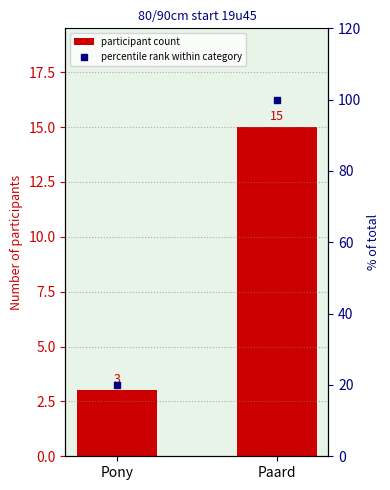

Does the chart contain stacked bars?

No